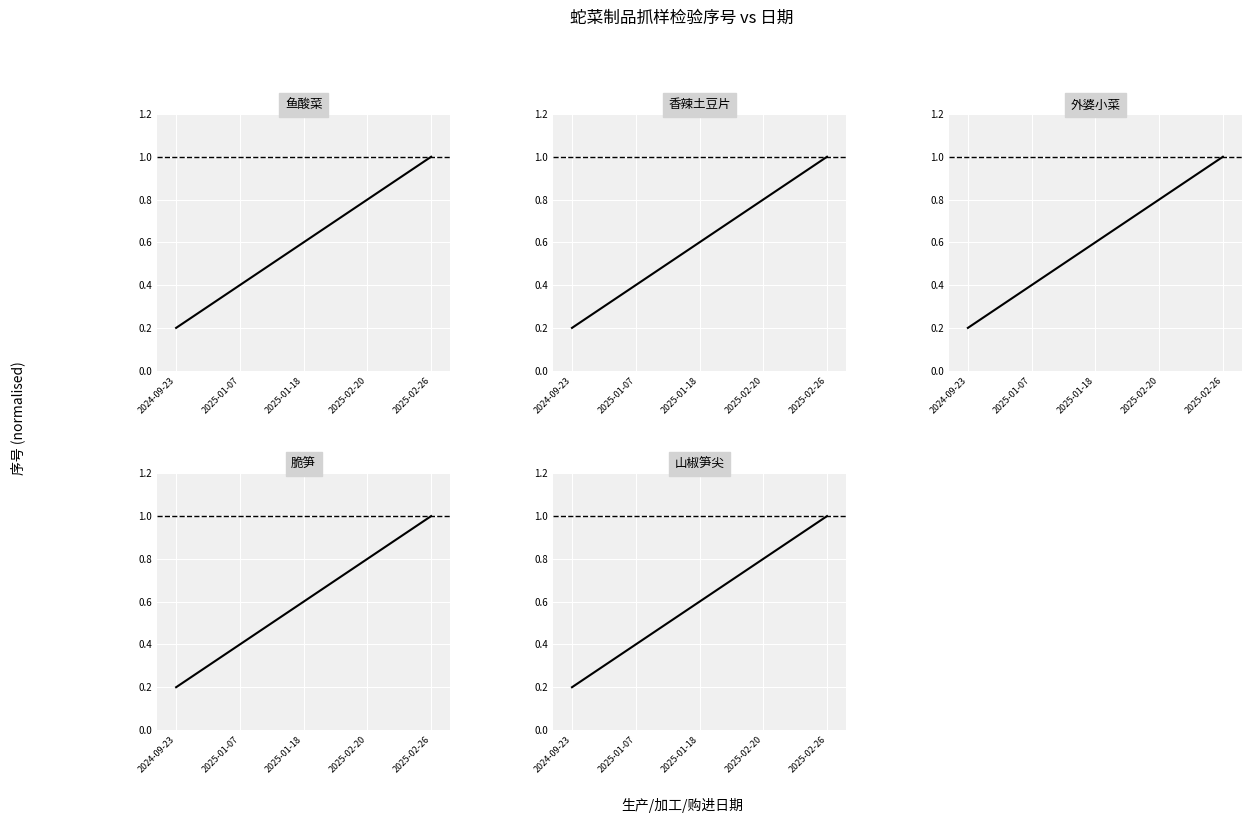

Reading right to left, extract all data points from this chart.

鱼酸菜: 1.0	0.8	0.6	0.4	0.2
香辣土豆片: 1.0	0.8	0.6	0.4	0.2
外婆小菜: 1.0	0.8	0.6	0.4	0.2
脆笋: 1.0	0.8	0.6	0.4	0.2
山椒笋尖: 1.0	0.8	0.6	0.4	0.2